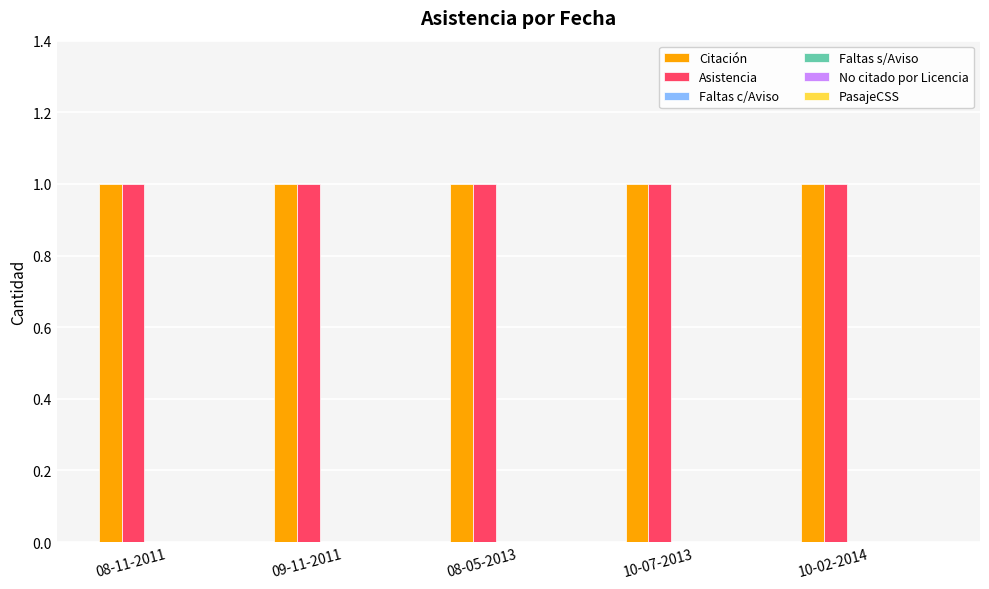

What are all the series names shown in the legend?

Citación, Asistencia, Faltas c/Aviso, Faltas s/Aviso, No citado por Licencia, PasajeCSS